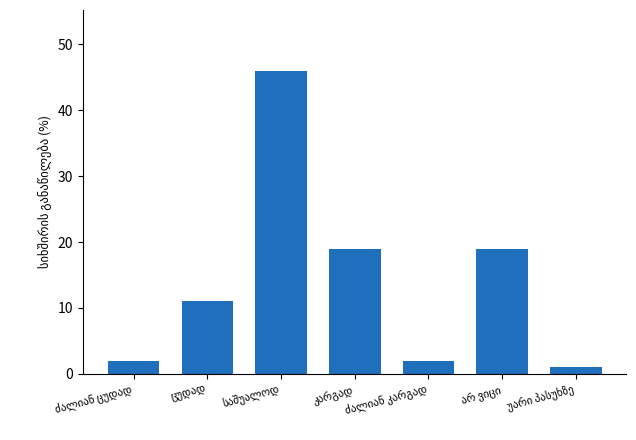

What is the value of the 3rd bar from the left?

46